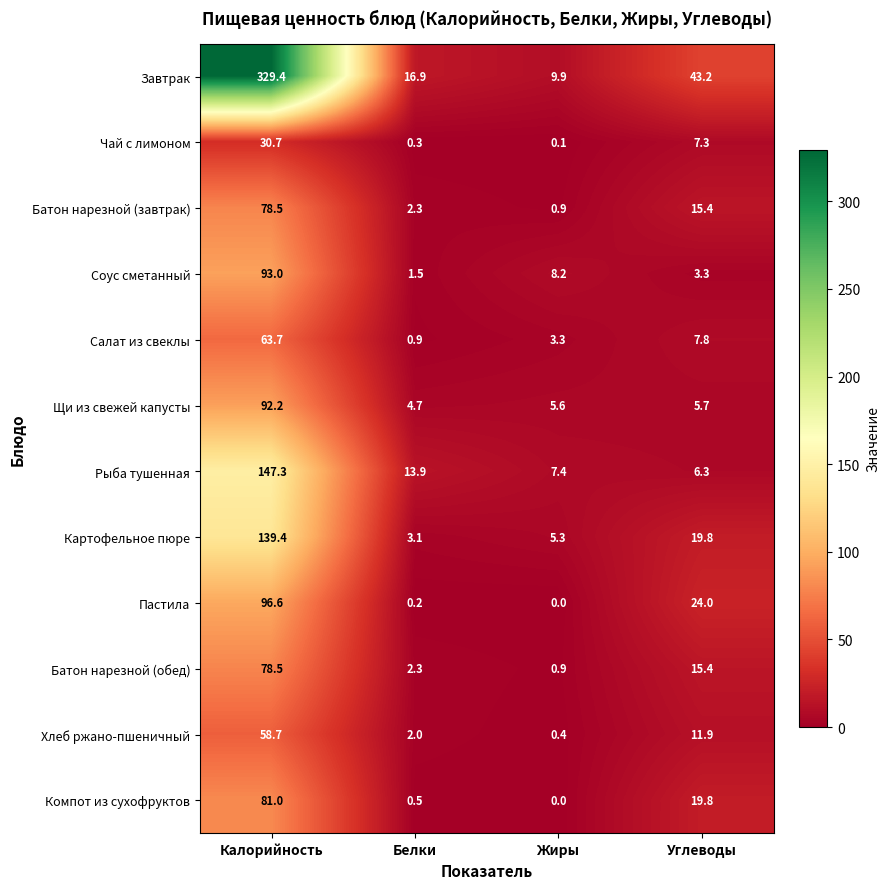

Which series has the widest spread of values?

Завтрак